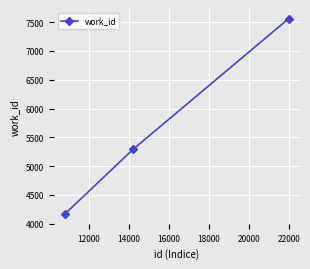

What is the value of the 3rd point from the left?

7558